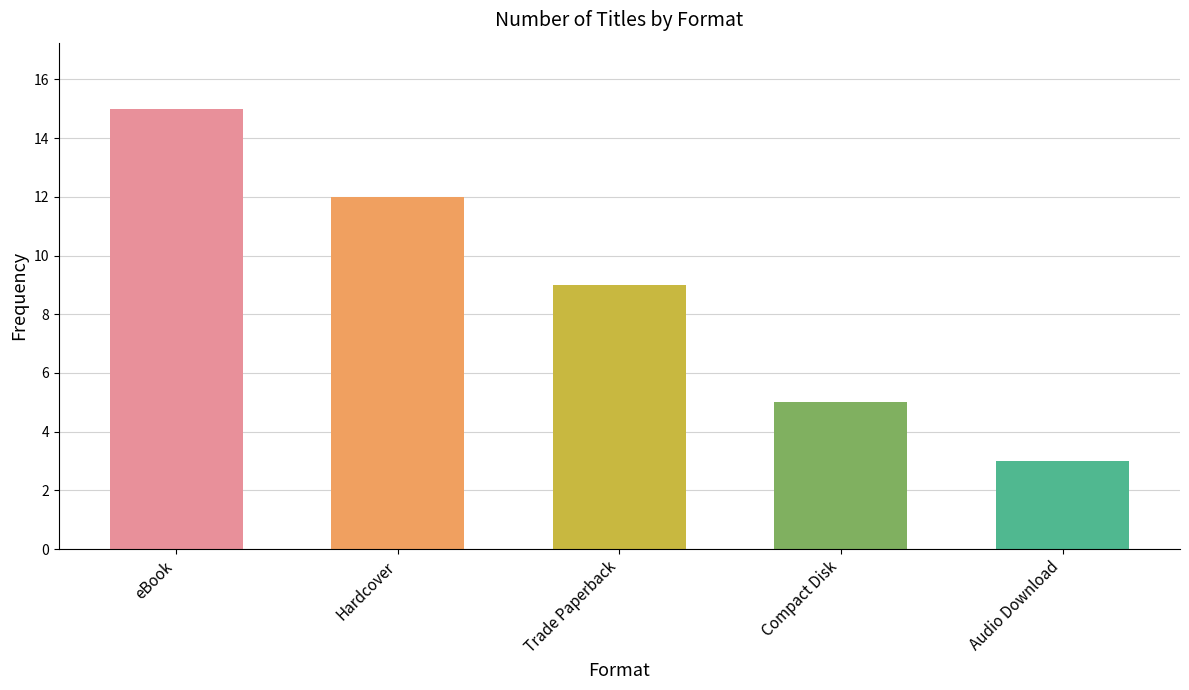

What is the value of the 2nd bar from the left?

12